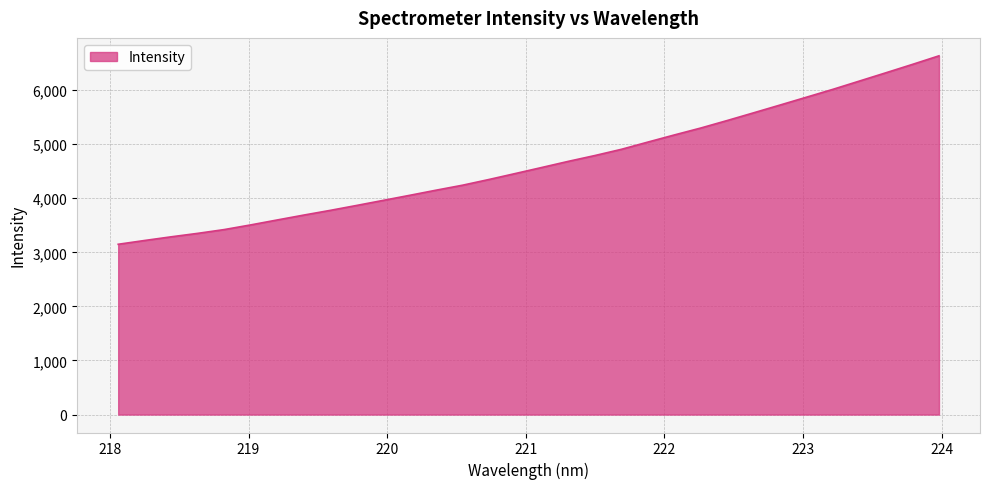

What is the greatest value displayed?

6633.0